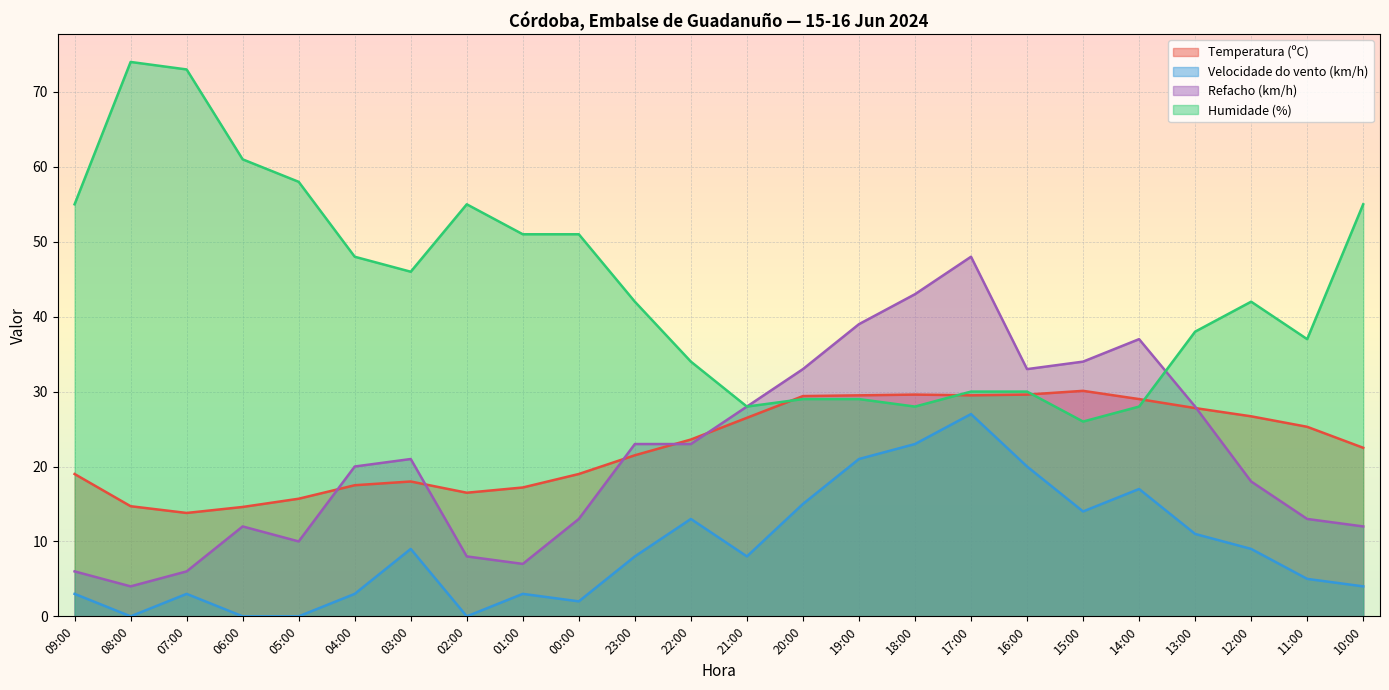

What is the highest value of the Refacho (km/h) series?

48.0